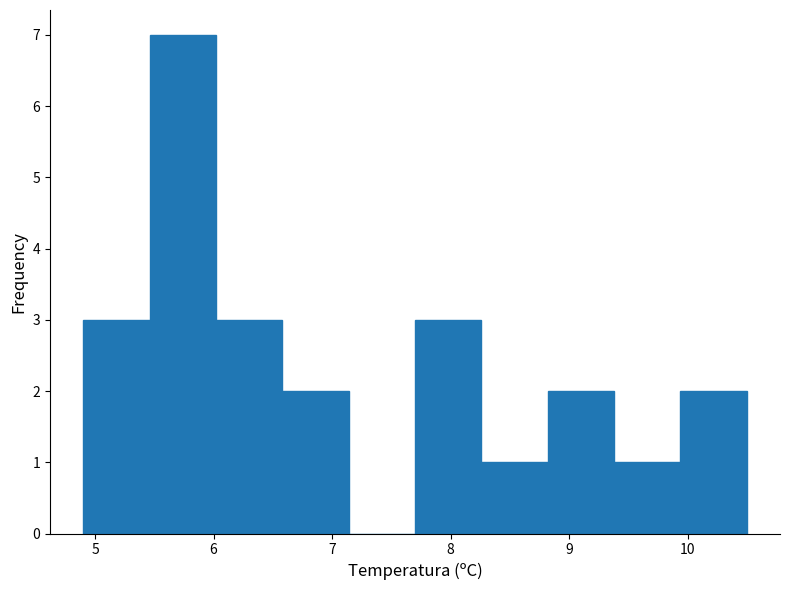

Reading left to right, transcribe this chart: for each bar, give the range it covers on the x-axis and its height. Neither the bar edges nor the heights are printed on the chart, so give them approximately, as read against the axes.

4.90 to 5.46: 3
5.46 to 6.02: 7
6.02 to 6.58: 3
6.58 to 7.14: 2
7.14 to 7.70: 0
7.70 to 8.26: 3
8.26 to 8.82: 1
8.82 to 9.38: 2
9.38 to 9.94: 1
9.94 to 10.50: 2